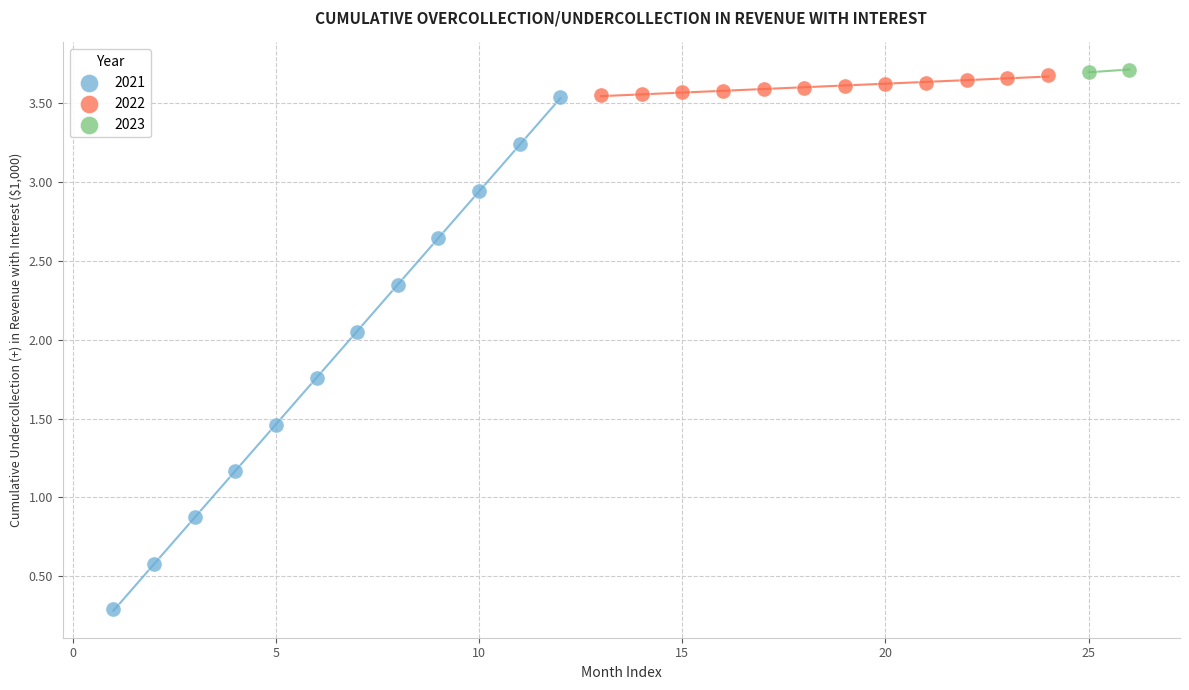

What are all the series names shown in the legend?

2021, 2022, 2023